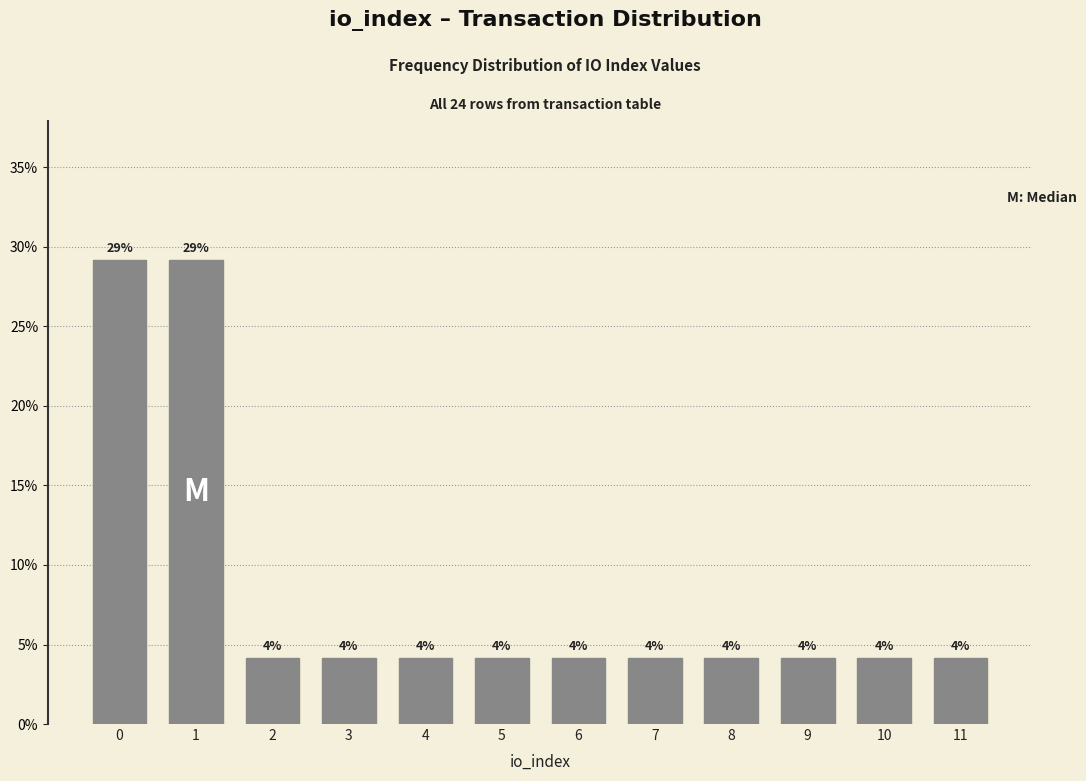

How many bars are there in total?

12